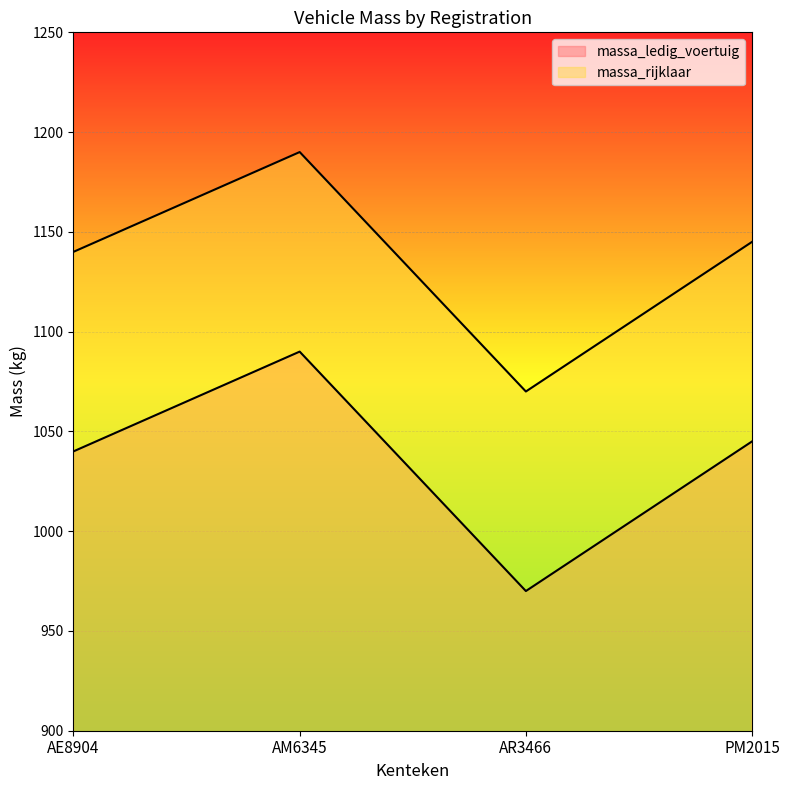

True or false: massa_rijklaar has a value of 1145 at PM2015.

True